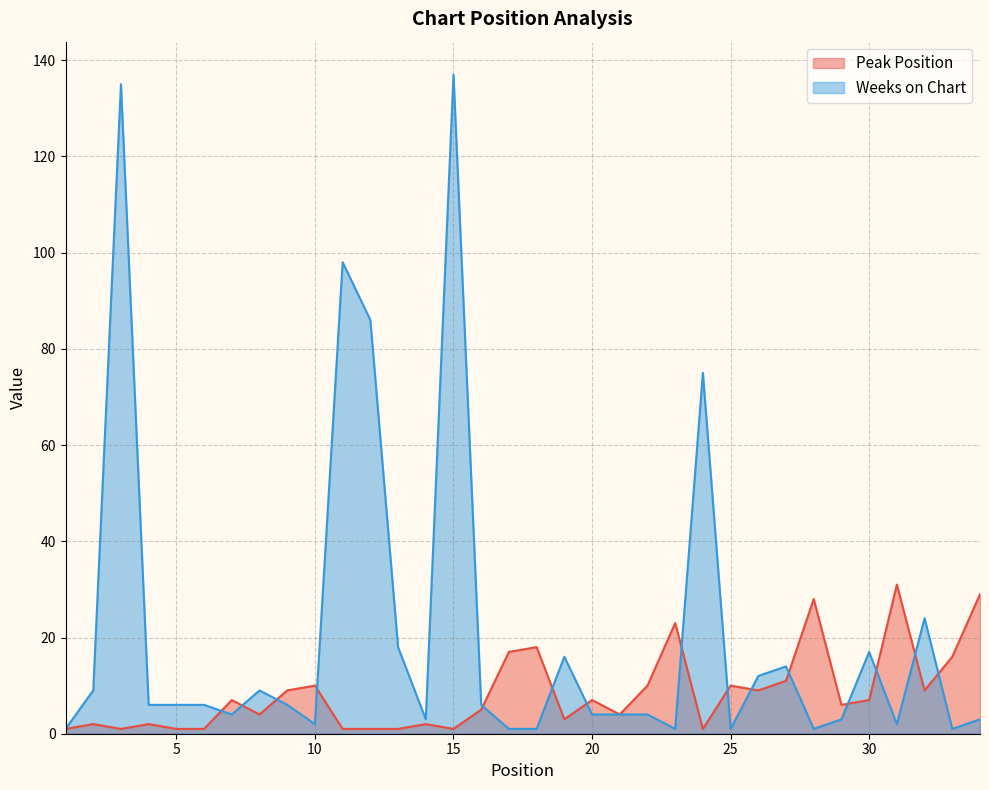

True or false: Peak Position has a value of 5 at 16.

True